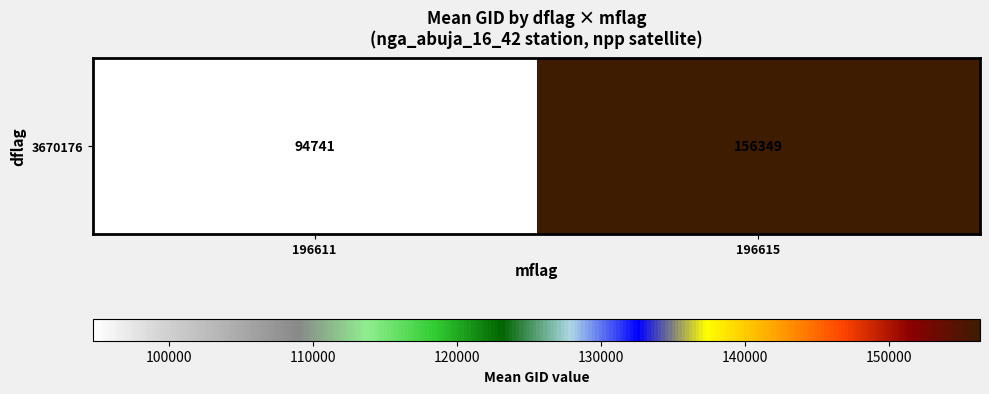

Rank the categories by value from highest to lowest.

196615, 196611